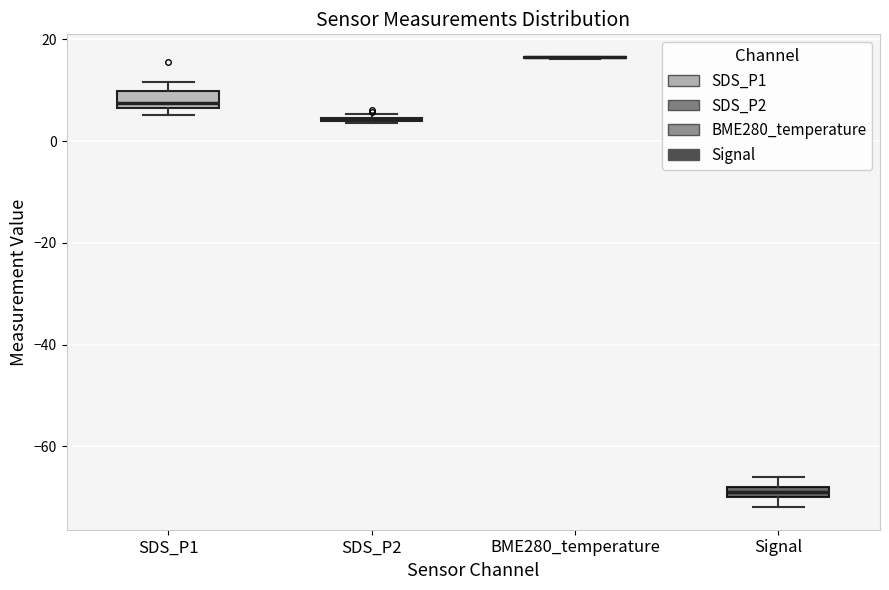

Where is the lower edge of the box for Signal on the y-axis? The values are not printed on the chart, so give them approximately, as read against the axis.

-70